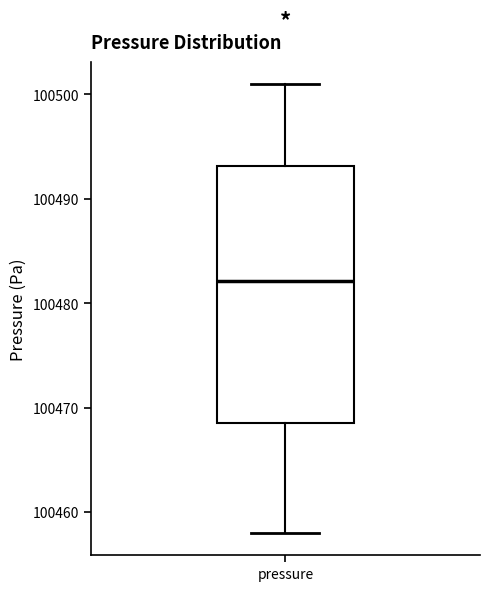

Transcribe this box plot: give where the median line is, the range the box spans, and where the two whiskers end, as read against the y-axis. The values are not printed on the chart, so give them approximately, as read against the axis.

median 100482, box 100469 to 100493, whiskers 100458 to 100501